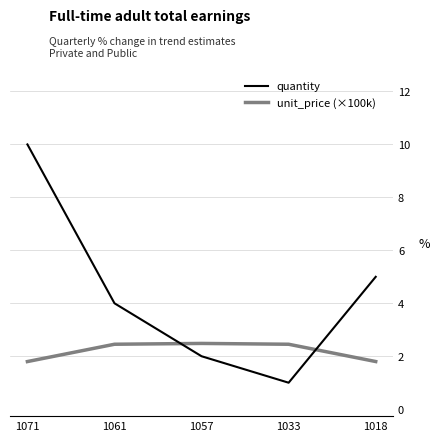

Where is the first local minimum for quantity?

1033